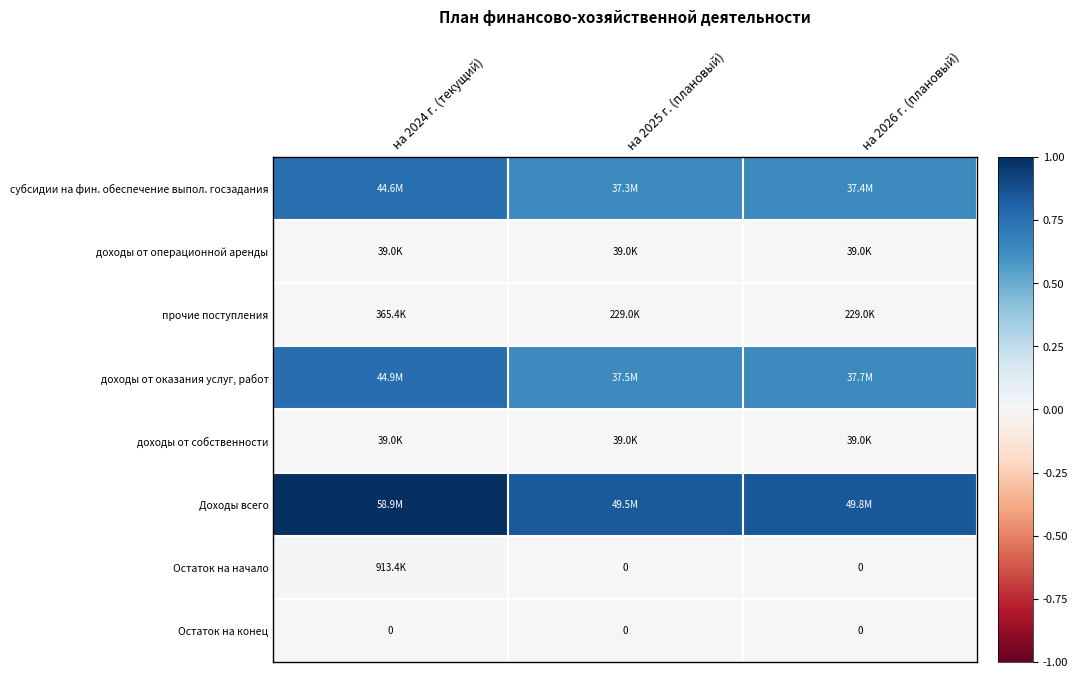

At which category does the chart reach its peak across all series?

на 2024 г. (текущий)